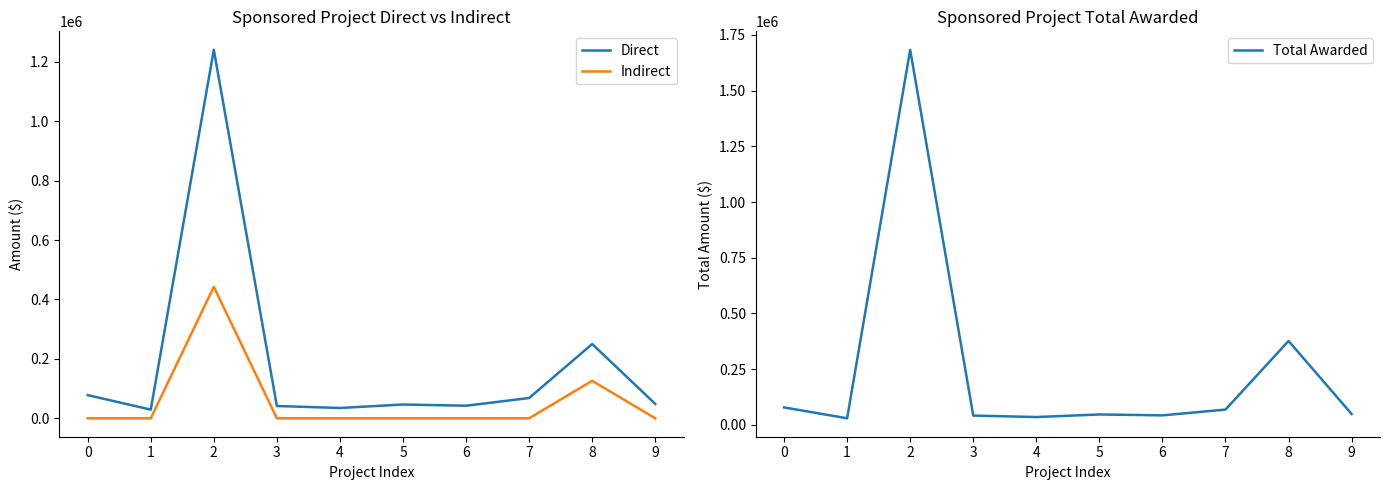

True or false: Total Awarded and Indirect cross at least once.

False